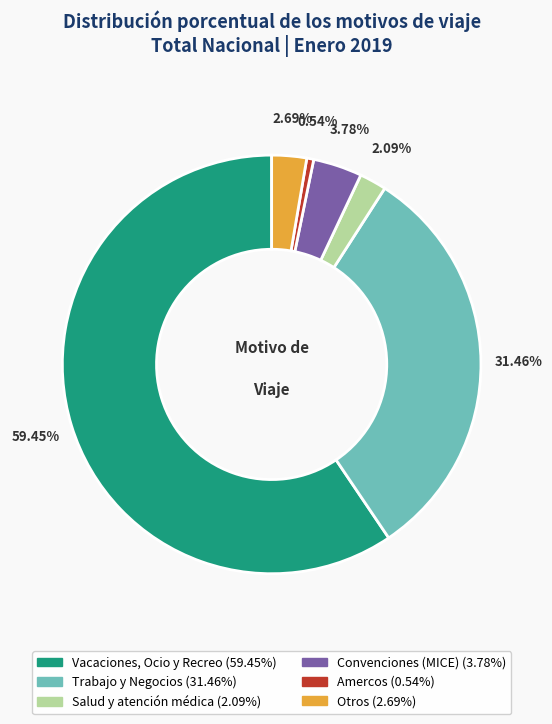

Rank the categories by value from highest to lowest.

Vacaciones, Ocio y Recreo, Trabajo y Negocios, Convenciones (MICE), Otros, Salud y atención médica, Amercos